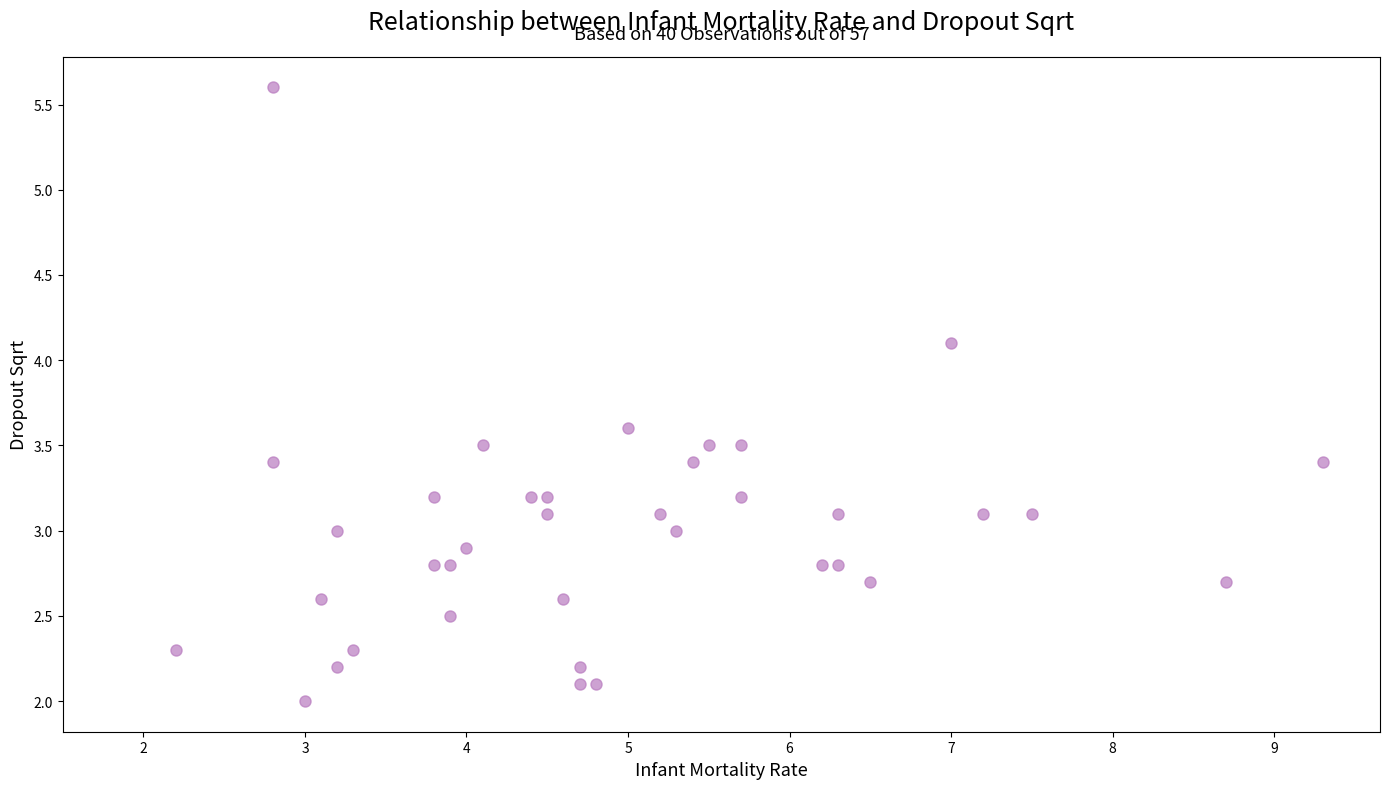

What is the range of X values (max minus min)?

7.1